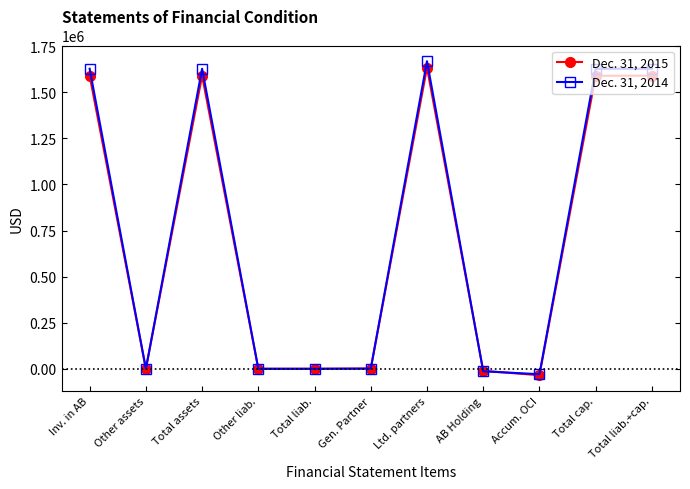

Does the chart have visible grid lines?

No